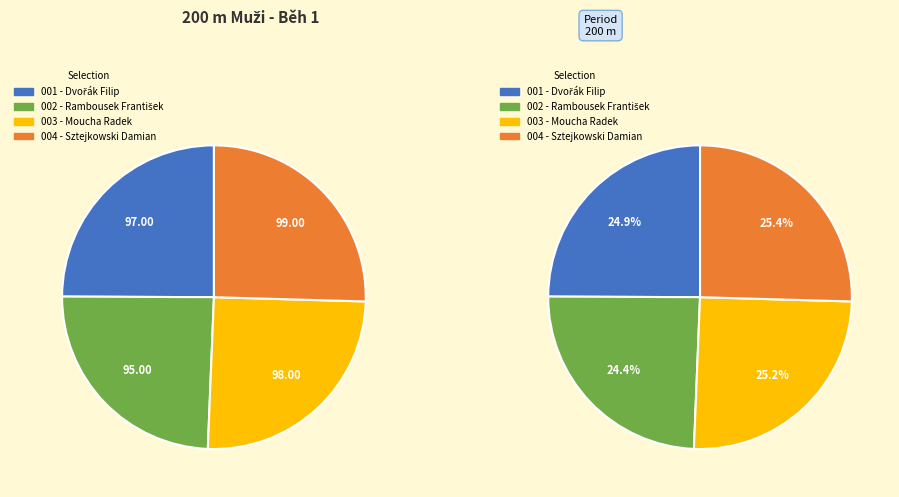

Is there any slice that represents more than half of the pie?

No